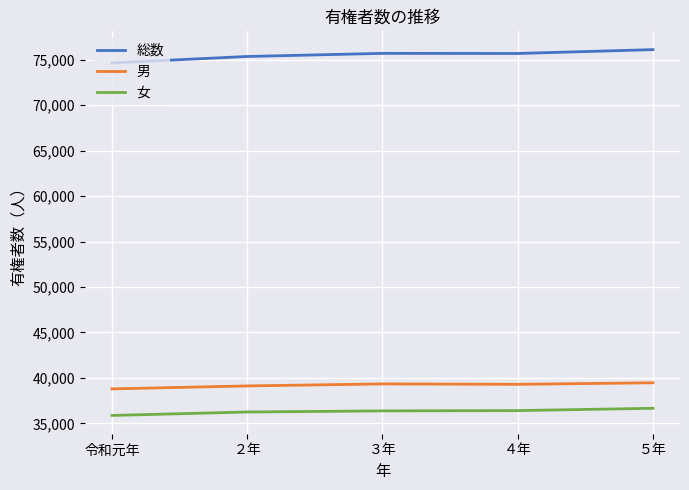

What is the highest value of the 総数 series?

76118